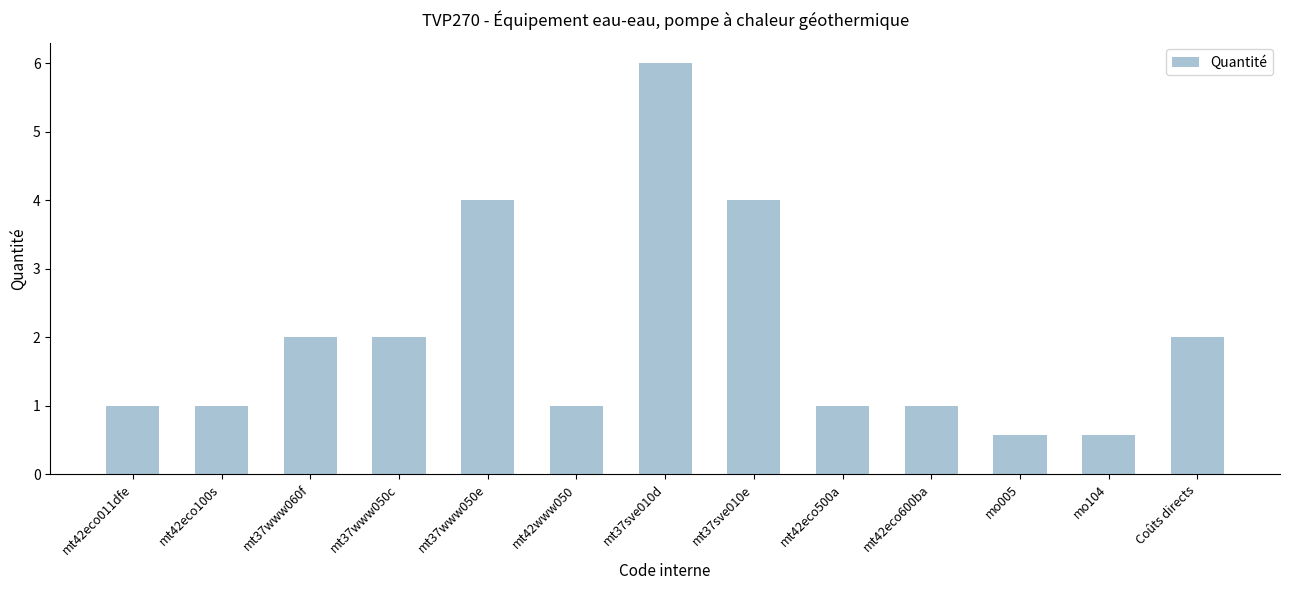

What is the greatest value displayed?

6.0